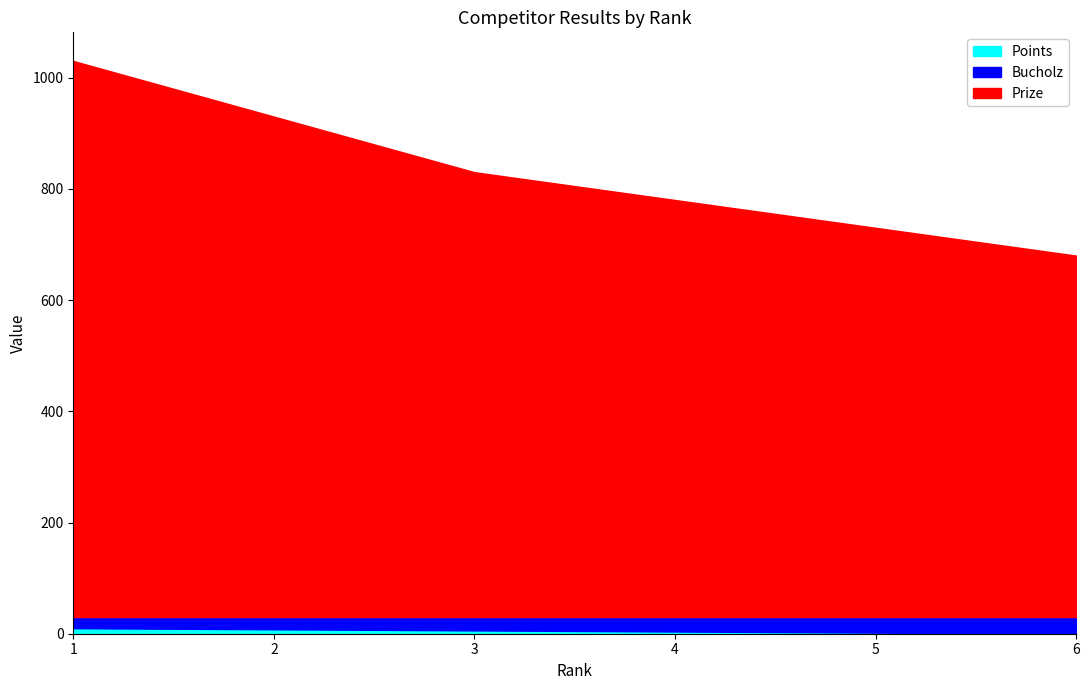

At which category is the sum across all series the highest?

1